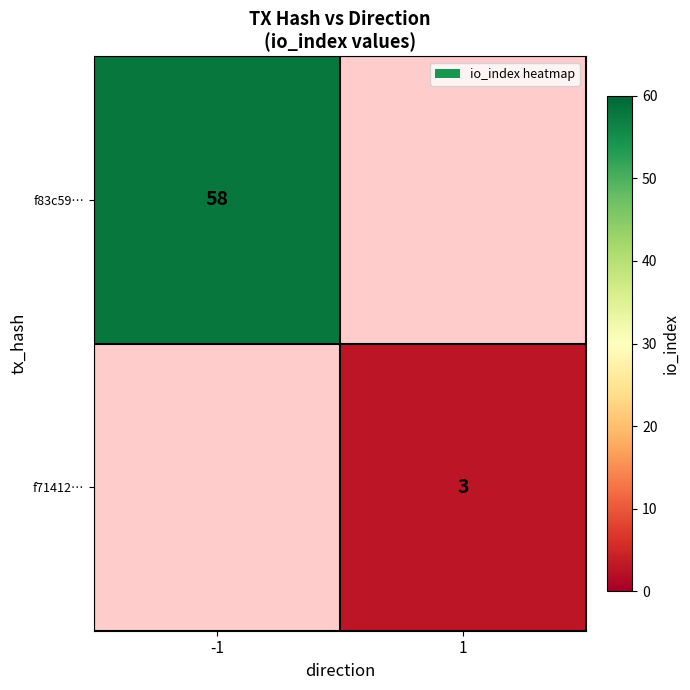

Is it true that f71412… equals 2 at 1?

False